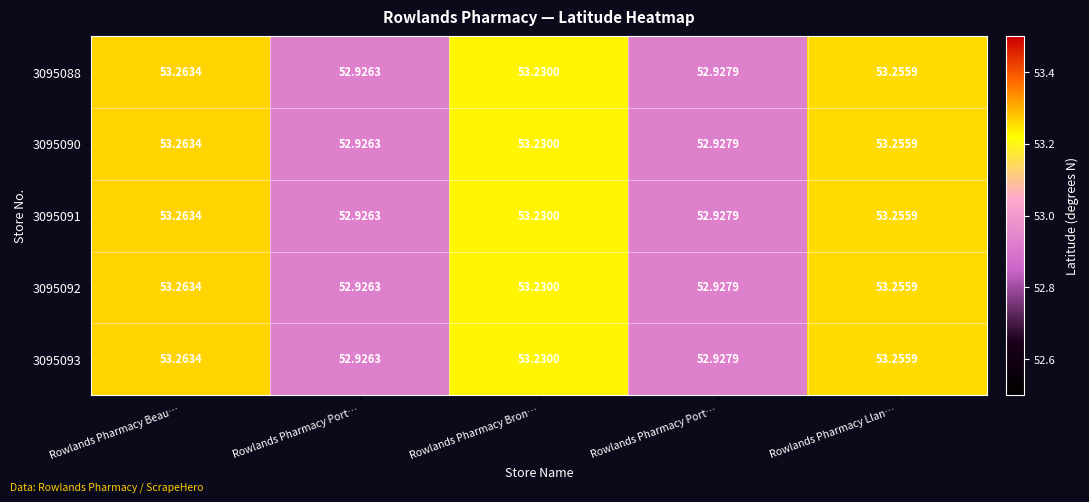

How many values in the 3095091 series exceed 53?

3